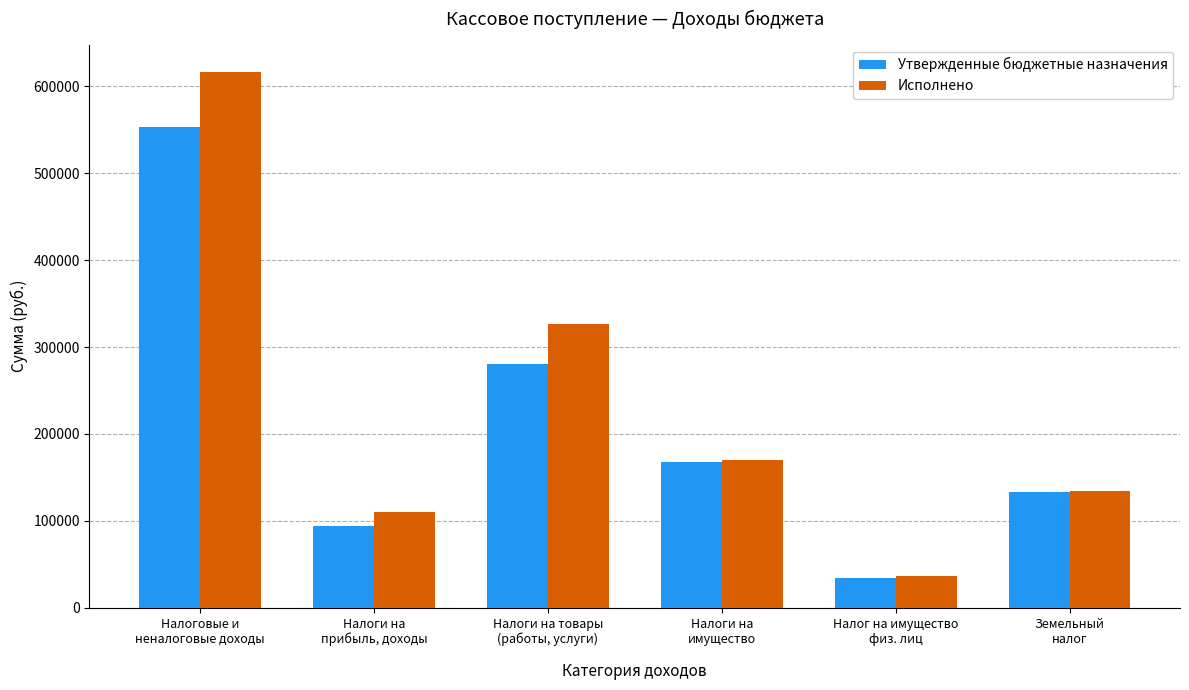

What are all the series names shown in the legend?

Утвержденные бюджетные назначения, Исполнено